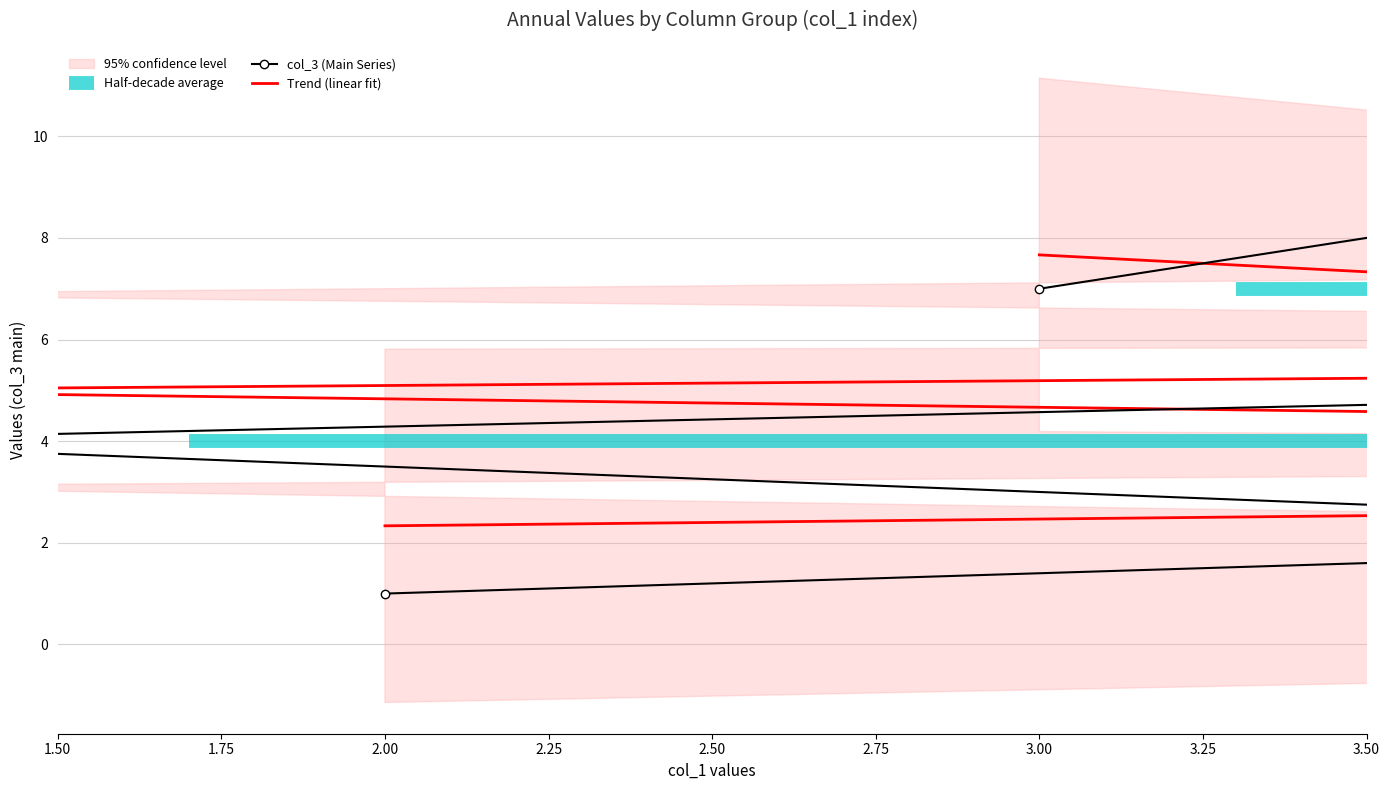

How many categories are shown in the chart?

9